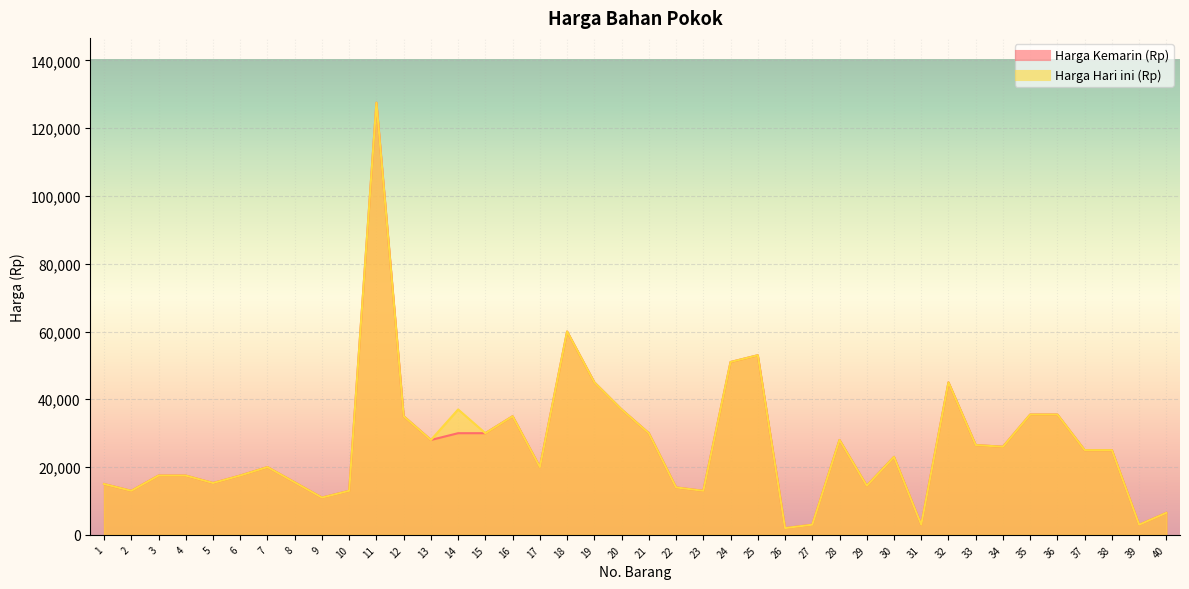

At which category does Harga Hari ini (Rp) reach its first local peak?

7